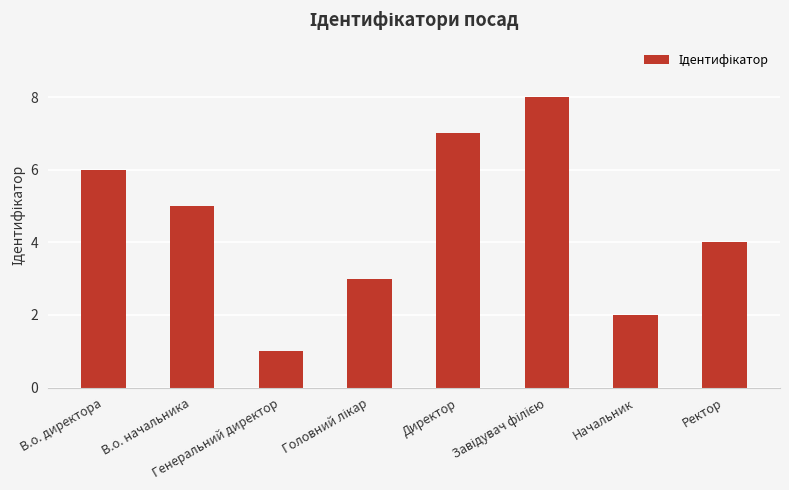

True or false: the data shows 3 at В.о. начальника.

False